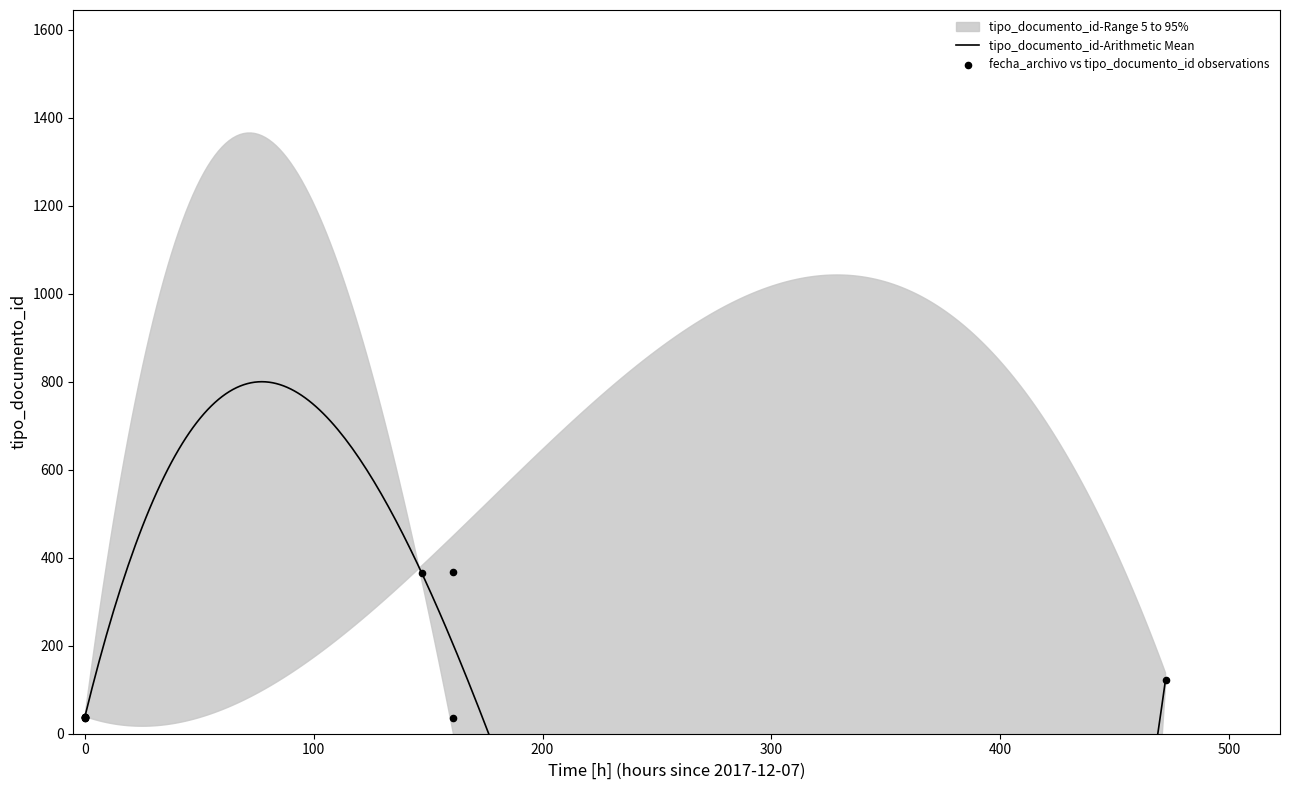

What is the change in value from 2017-12-07 16:04:46 to 2017-12-27 08:13:35?

+85